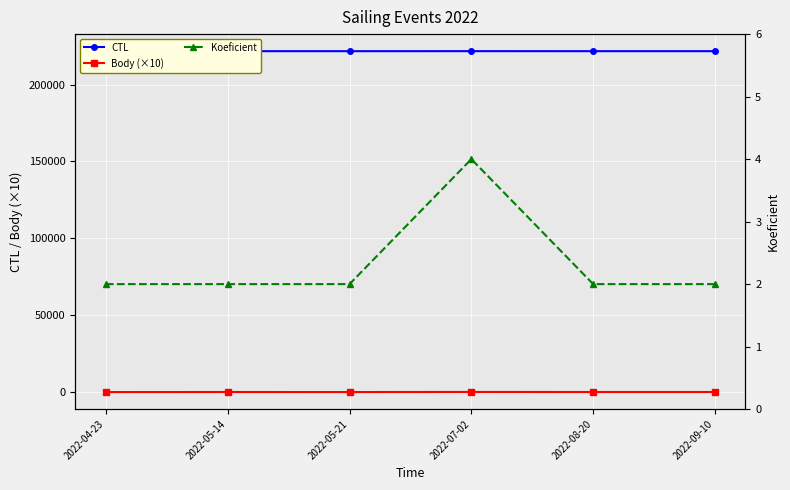

Which series has the largest total across all categories?

CTL